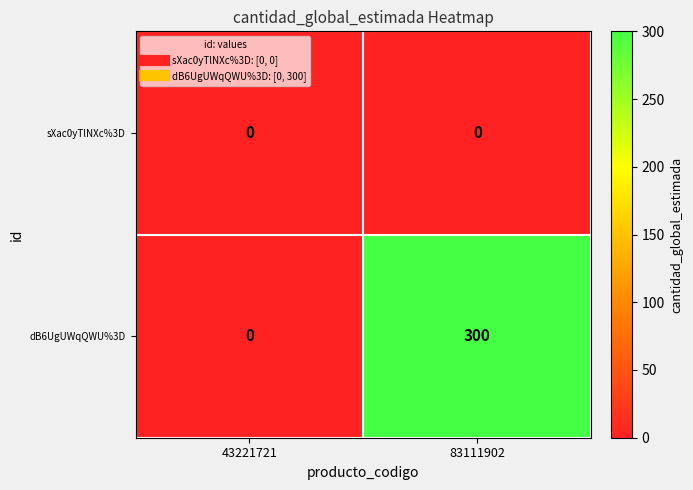

The sXac0yTlNXc%3D series shows 0 at 83111902. True or false?

True